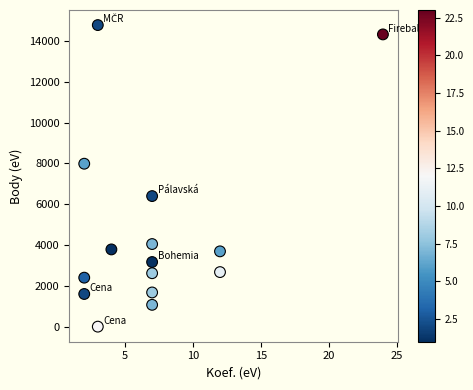

What Y value in the scatter plot is closest to 7388?

7983